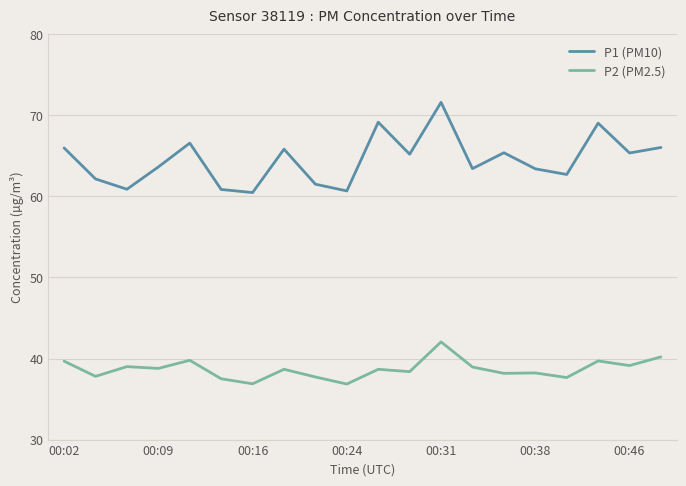

What is the lowest value of the P1 (PM10) series?

60.5